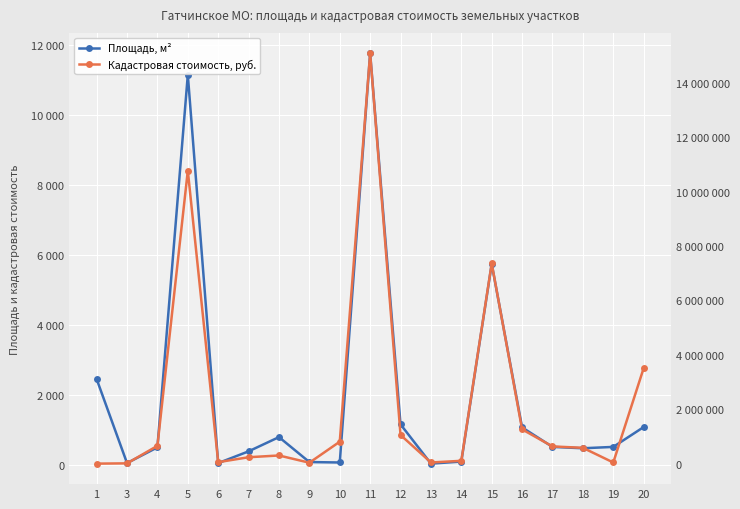

Rank the series at 8 from lowest to highest value.

Площадь, м², Кадастровая стоимость, руб.